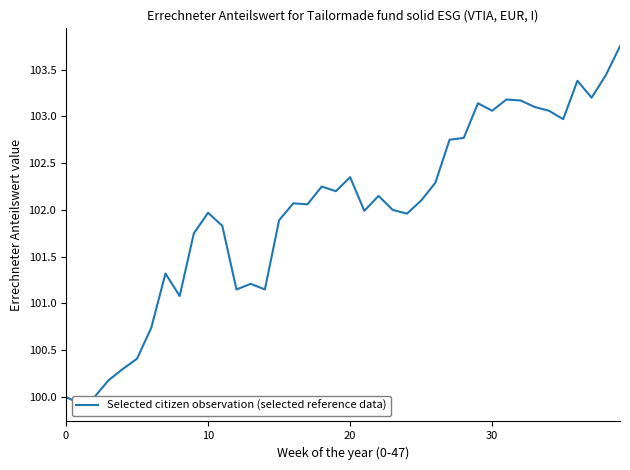

What is the minimum value shown in the chart?

99.9